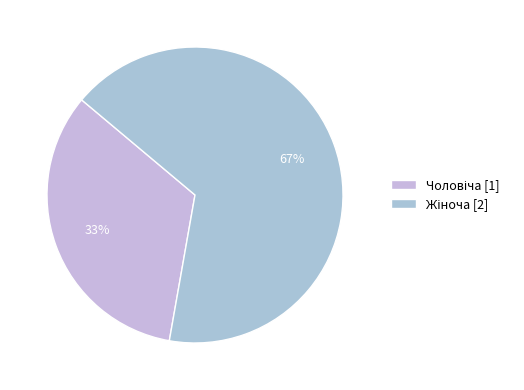

Which category has the smallest portion of the pie?

Чоловіча